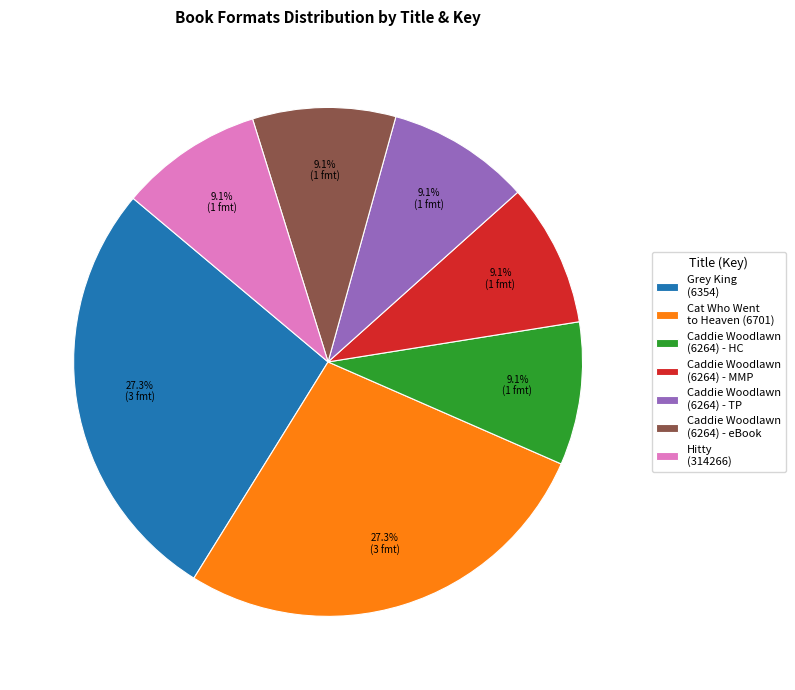

Approximately how many times larger is the value at Caddie Woodlawn (6264) - TP compared to Hitty (314266)?

1.0